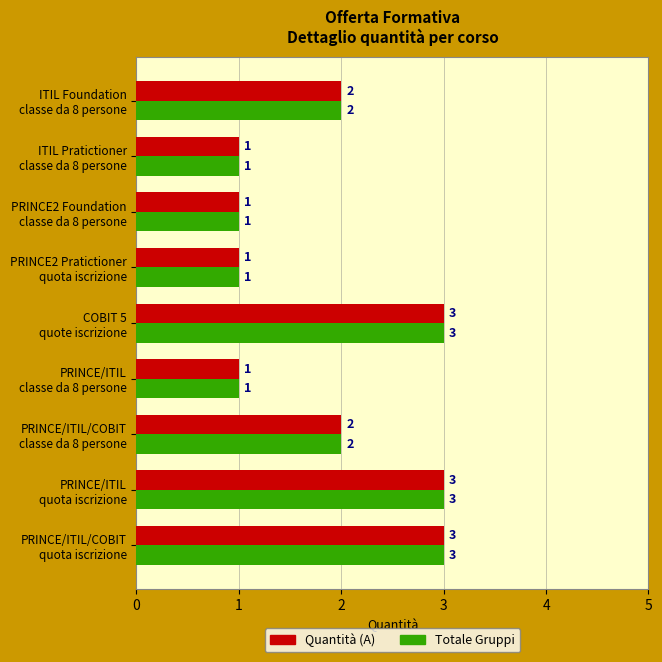

Count the Quantità (A) values in the range 1 to 3.

9